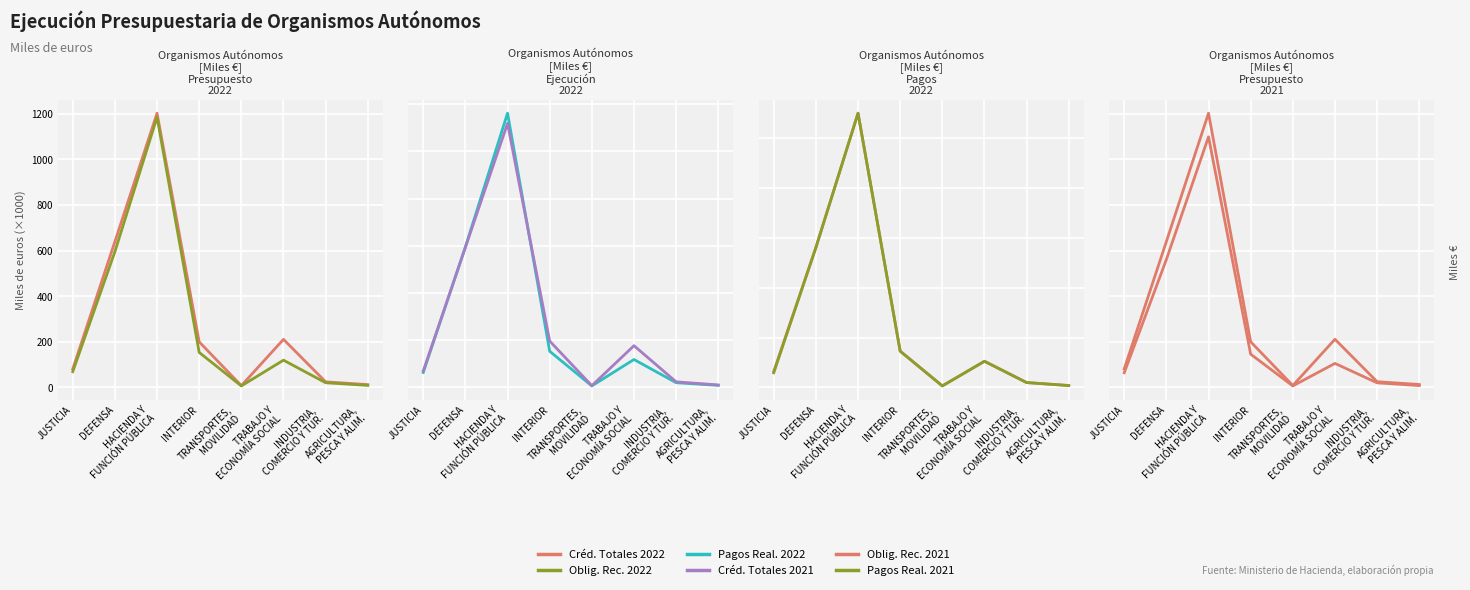

How many intersections are there between Créd. Totales 2021 and Pagos Real. 2022?

2